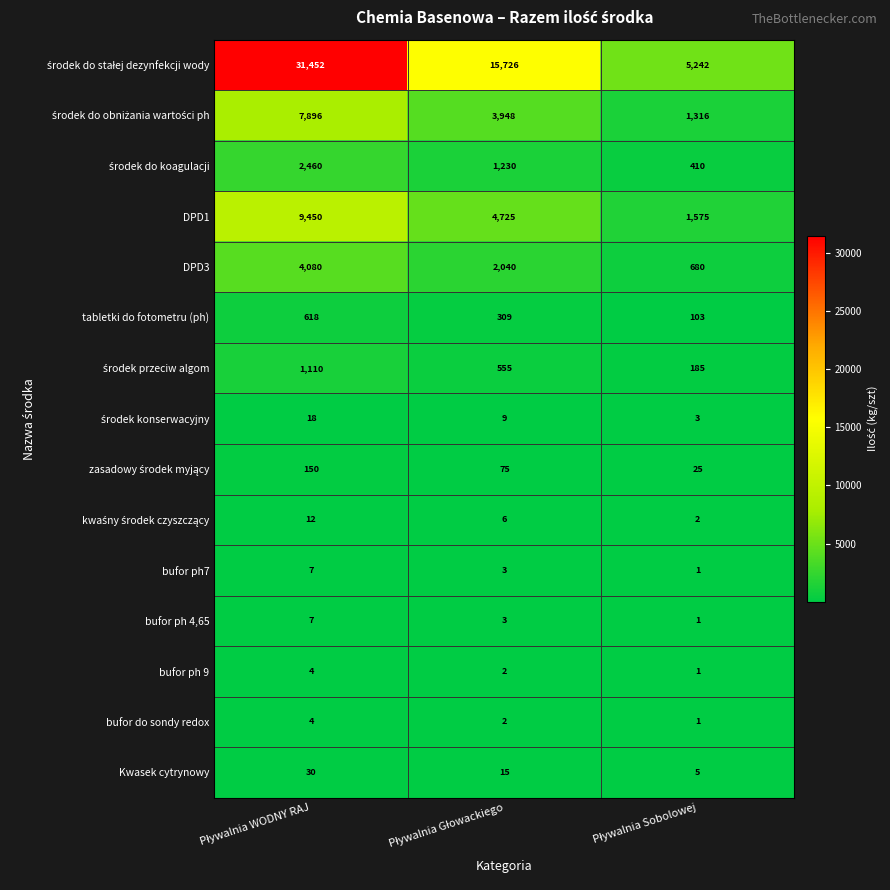

What is the average value of the tabletki do fotometru (ph) series?

343